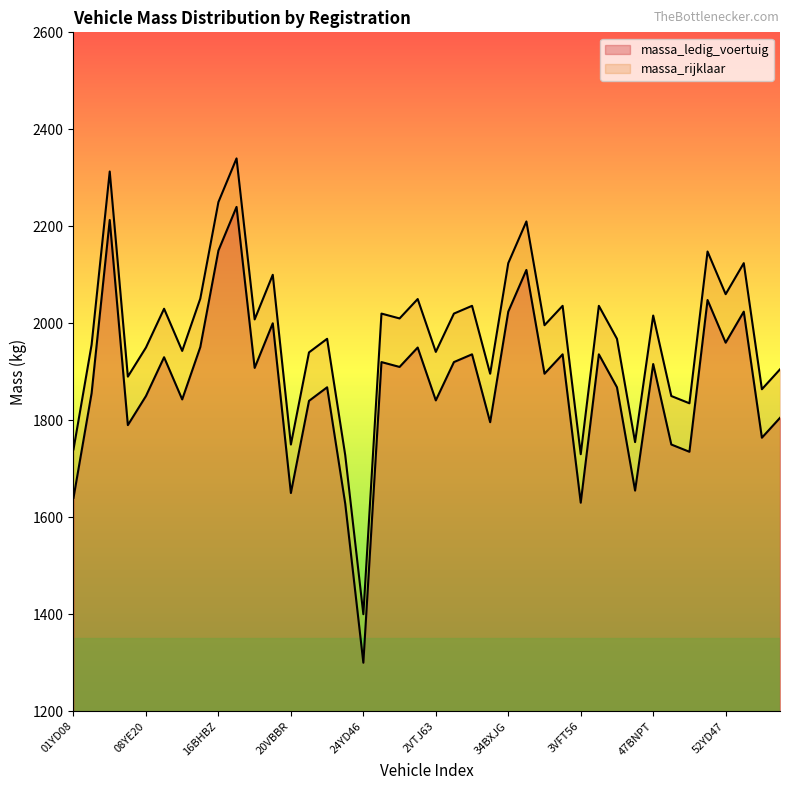

What is the total value across all series at 37VGH1?

3892